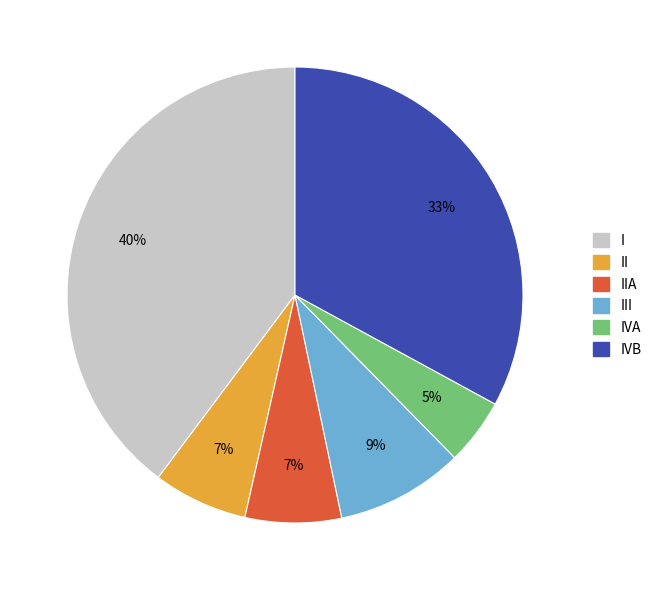

Is there a majority slice in this chart?

No